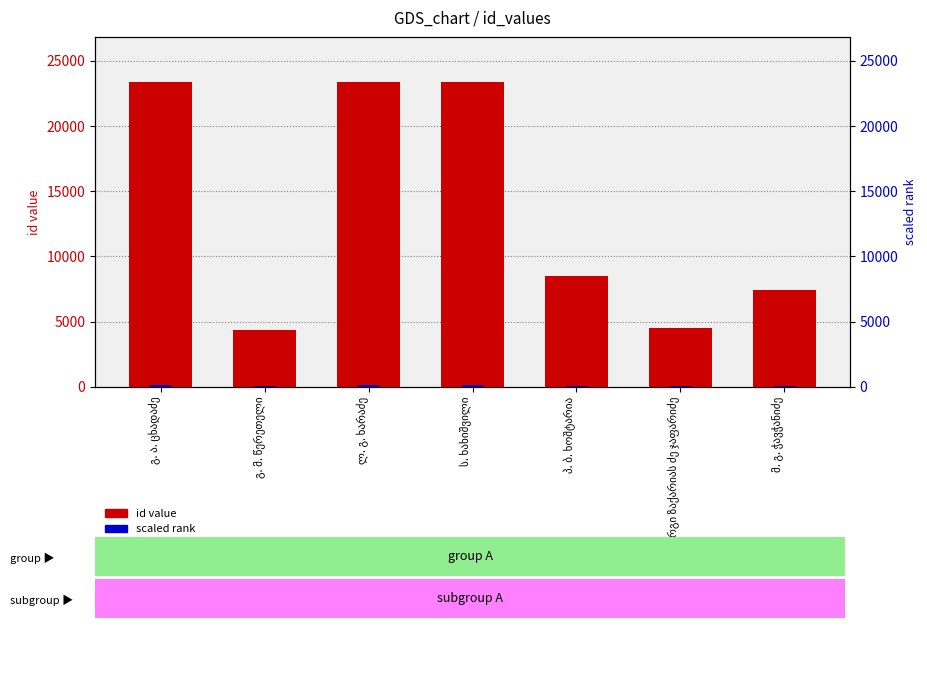

Which series has the largest total across all categories?

id value